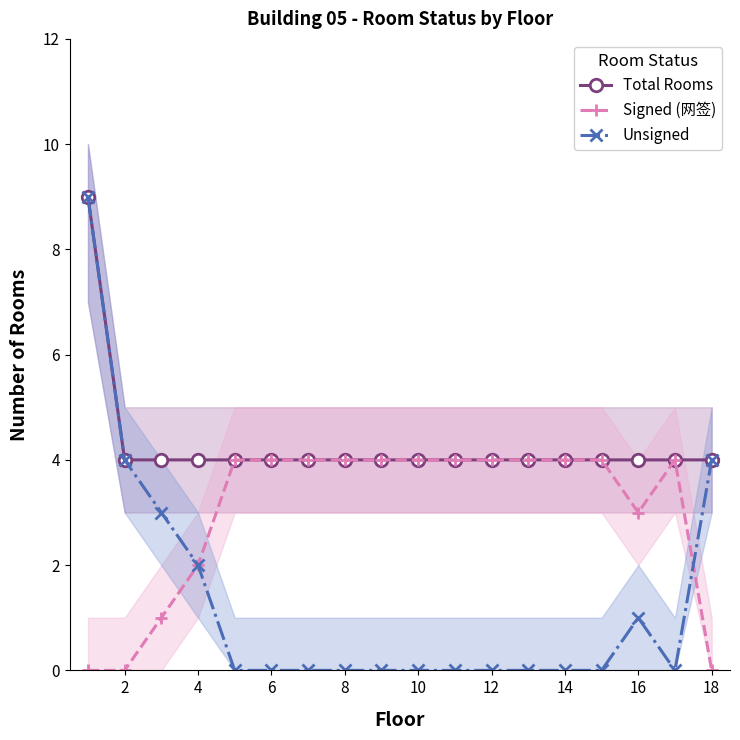

What is the highest value of the Total Rooms series?

9